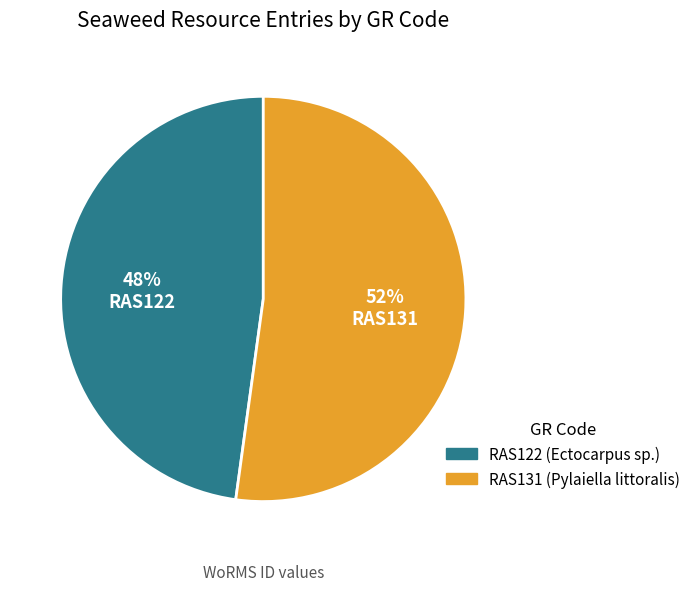

Which slice is the smallest?

RAS122